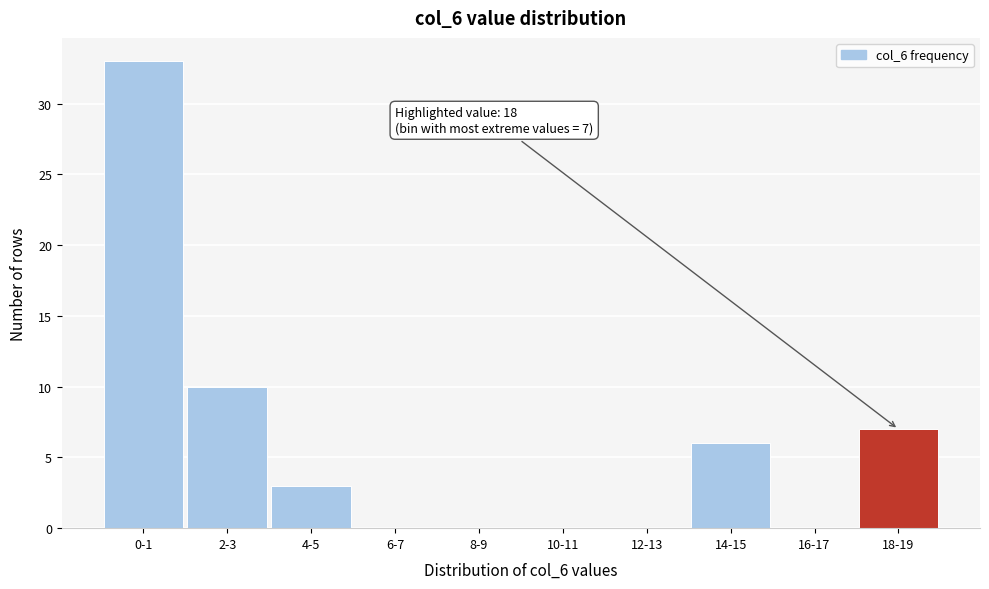

Reading left to right, transcribe all the data shown in this chart.

0-1=33	2-3=10	4-5=3	6-7=0	8-9=0	10-11=0	12-13=0	14-15=6	16-17=0	18-19=7